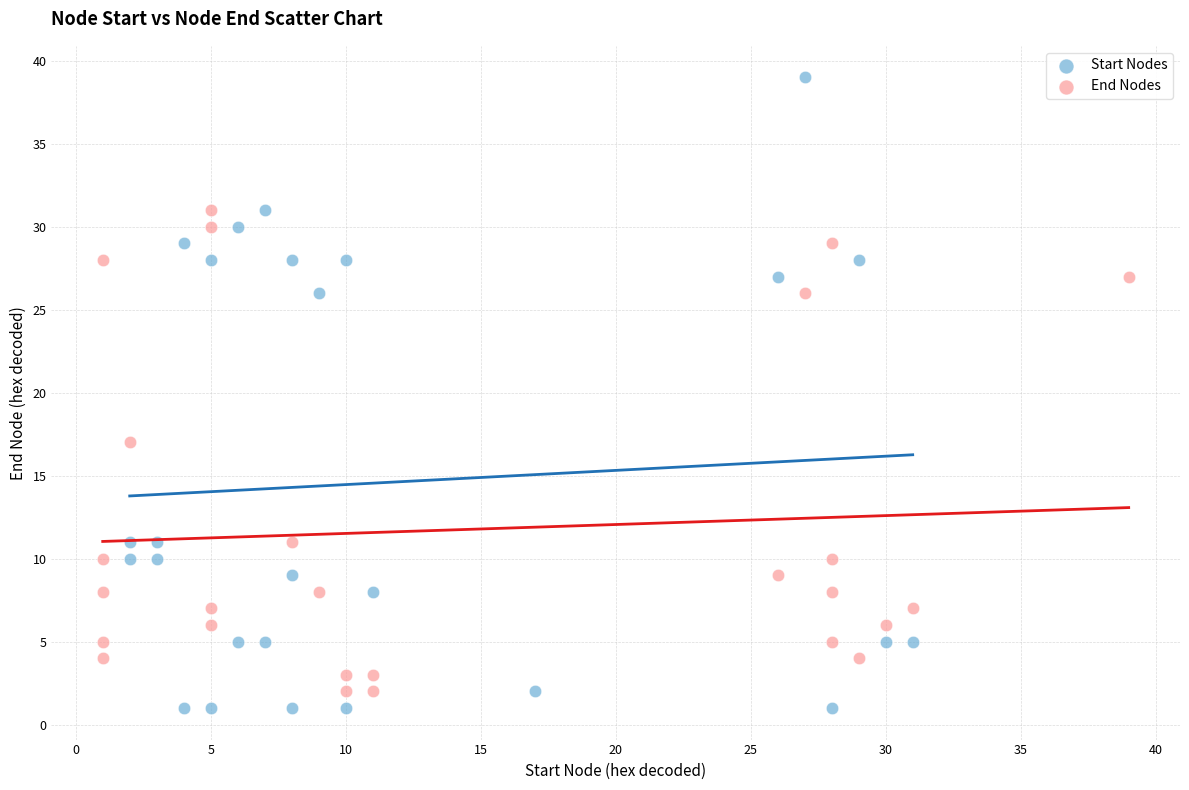

Which series has the widest spread of Y values?

Start Nodes